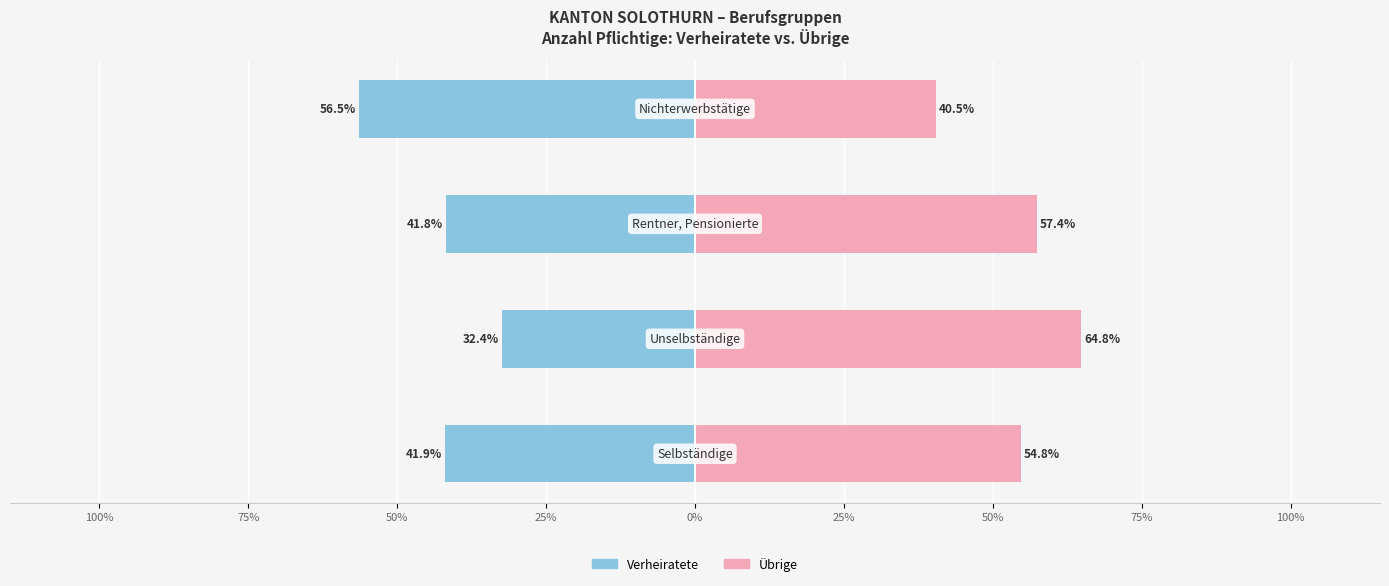

What is the highest value of the Verheiratete series?

-32.4